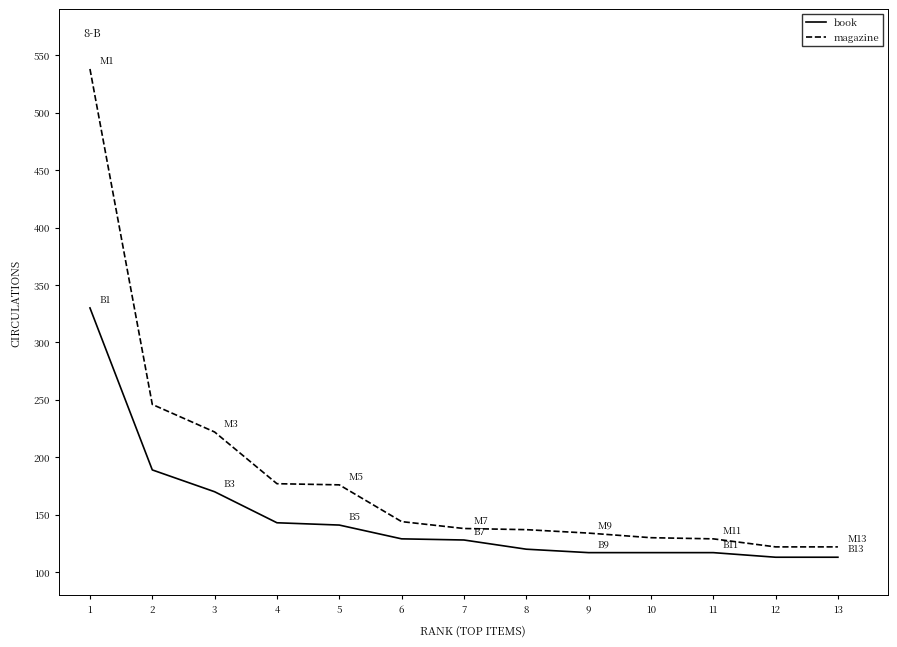

What is the smallest value displayed?

113